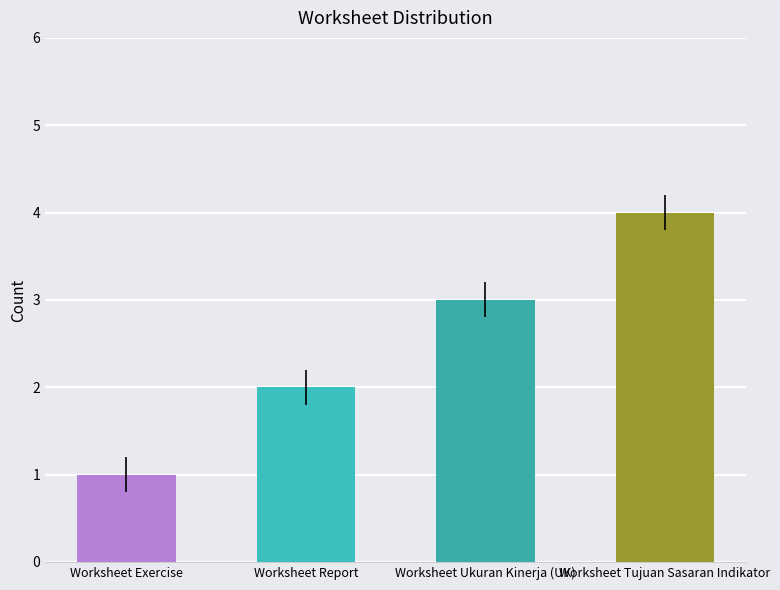

List the labels in order of value, largest first.

Worksheet Tujuan Sasaran Indikator, Worksheet Ukuran Kinerja (UK), Worksheet Report, Worksheet Exercise